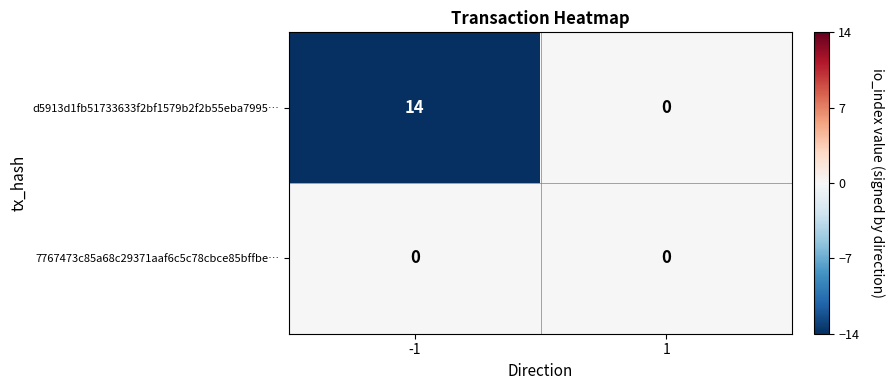

Count the number of data series in this chart.

2